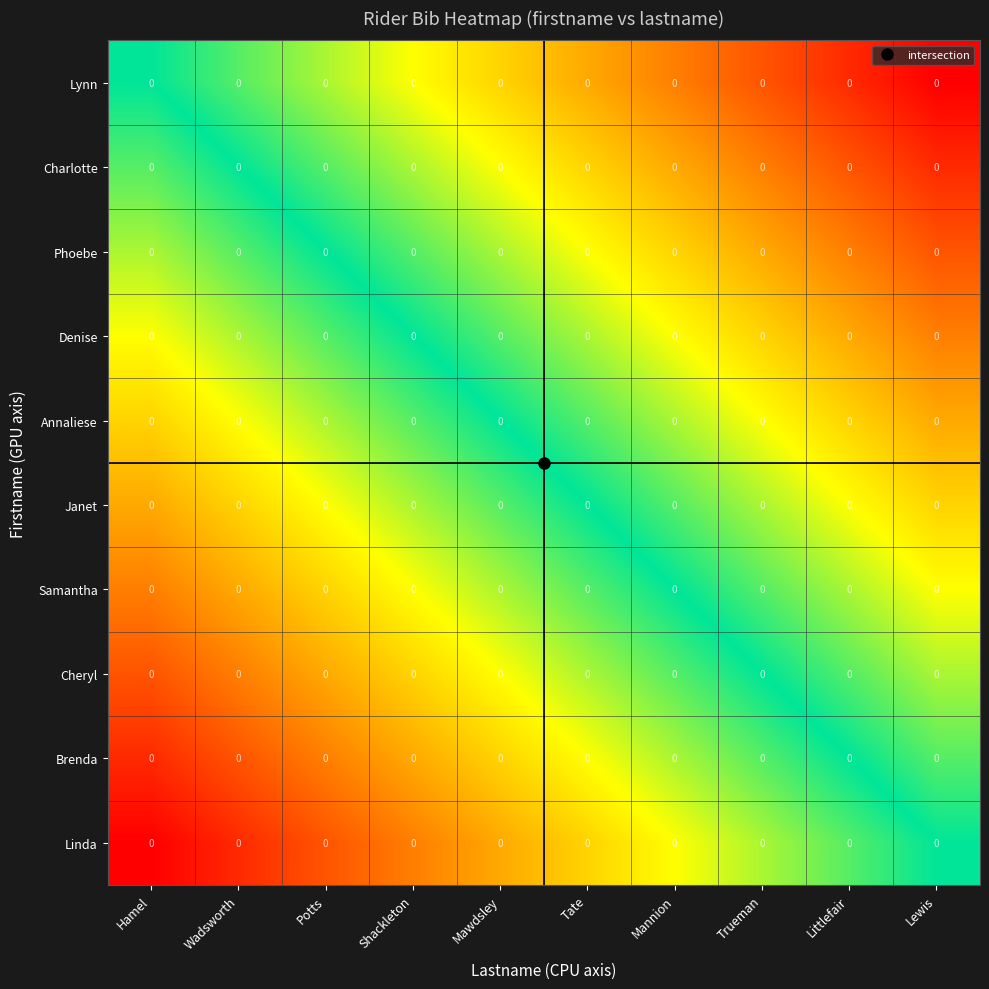

Count the number of data series in this chart.

10